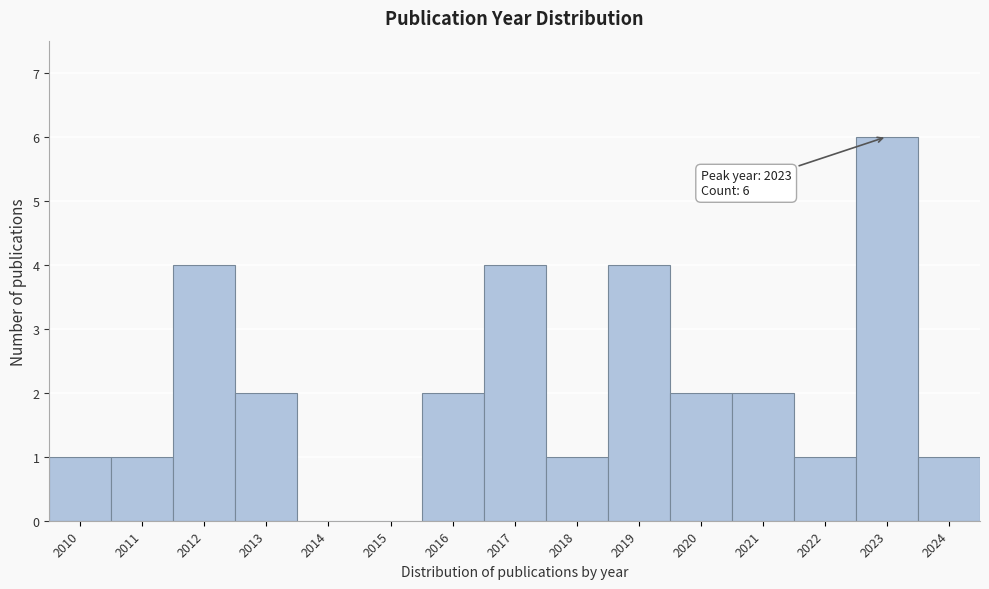

Reading right to left, list all the values displayed in this chart.

2024=1	2023=6	2022=1	2021=2	2020=2	2019=4	2018=1	2017=4	2016=2	2015=0	2014=0	2013=2	2012=4	2011=1	2010=1